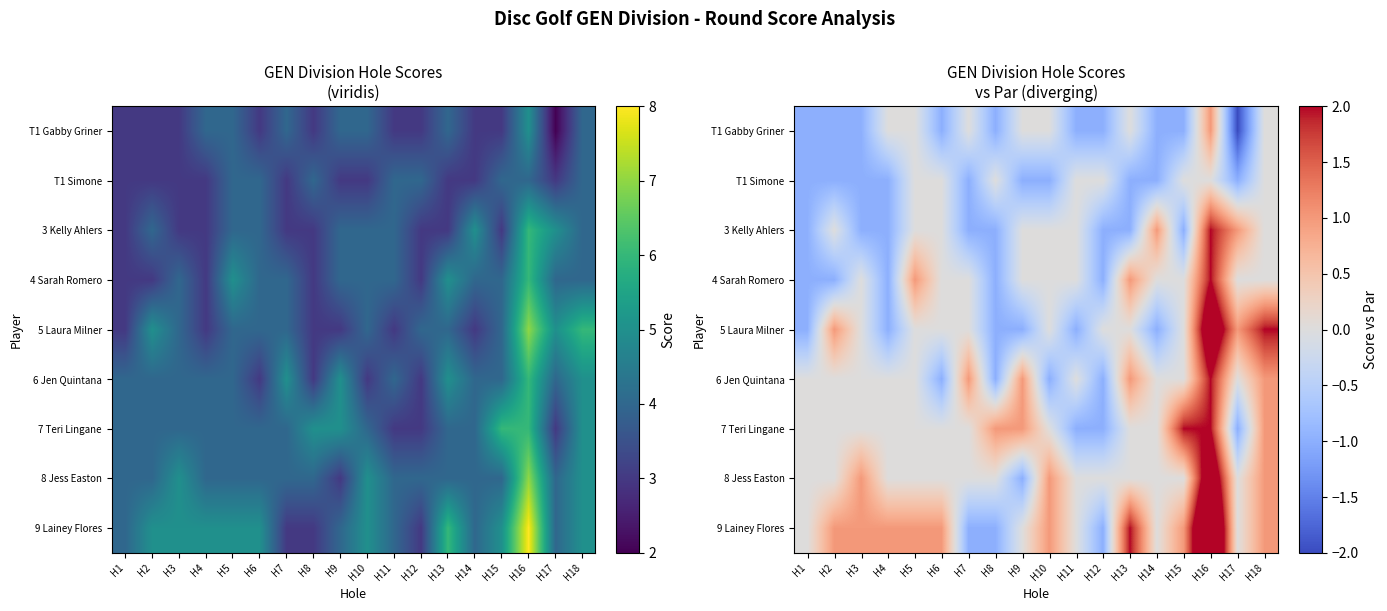

The 3 Kelly Ahlers series shows -1 at H3. True or false?

False